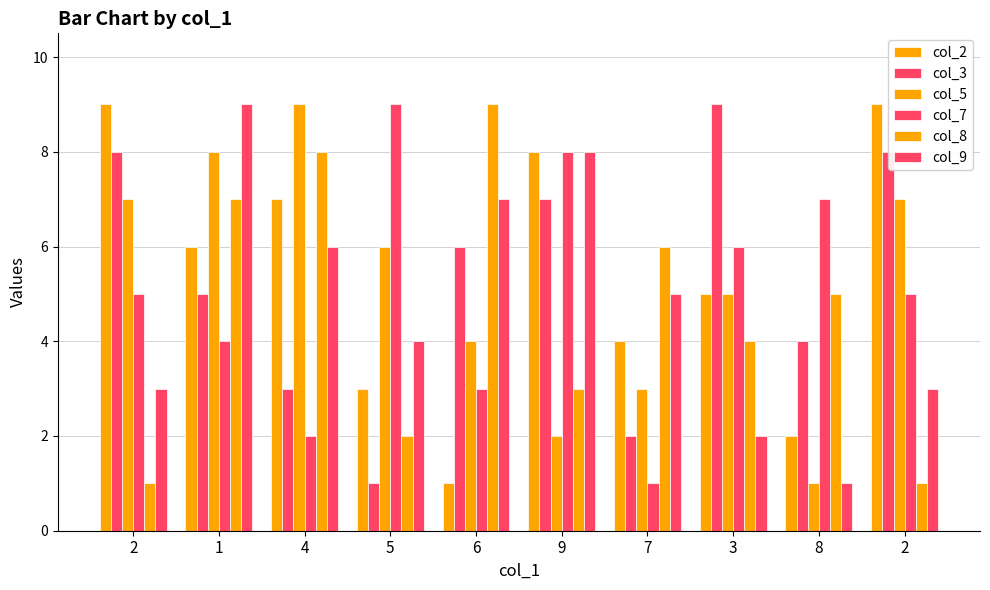

How many bars are there in total?

60